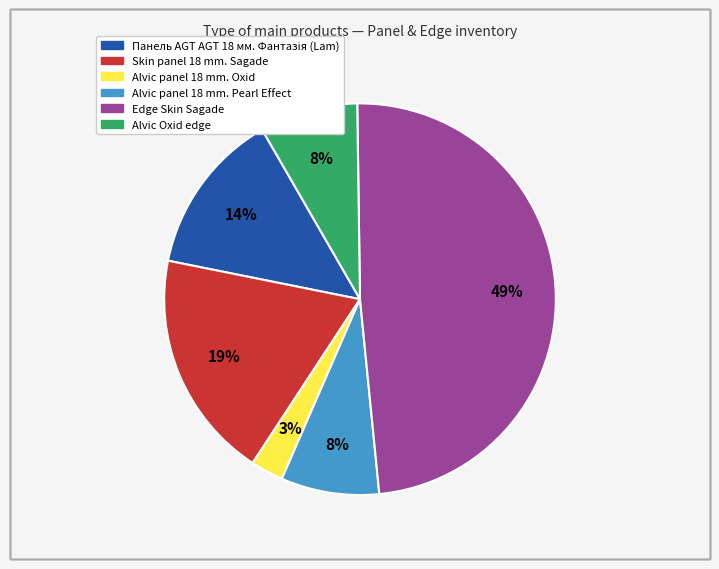

Which slice is the smallest?

Alvic panel 18 mm. Oxid